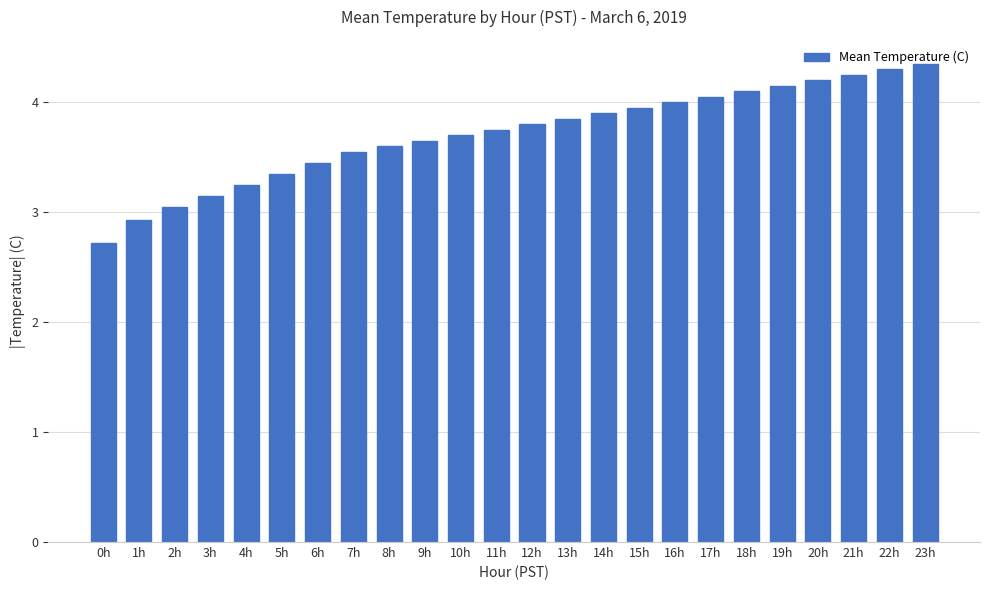

What position from the right is 0h?

24